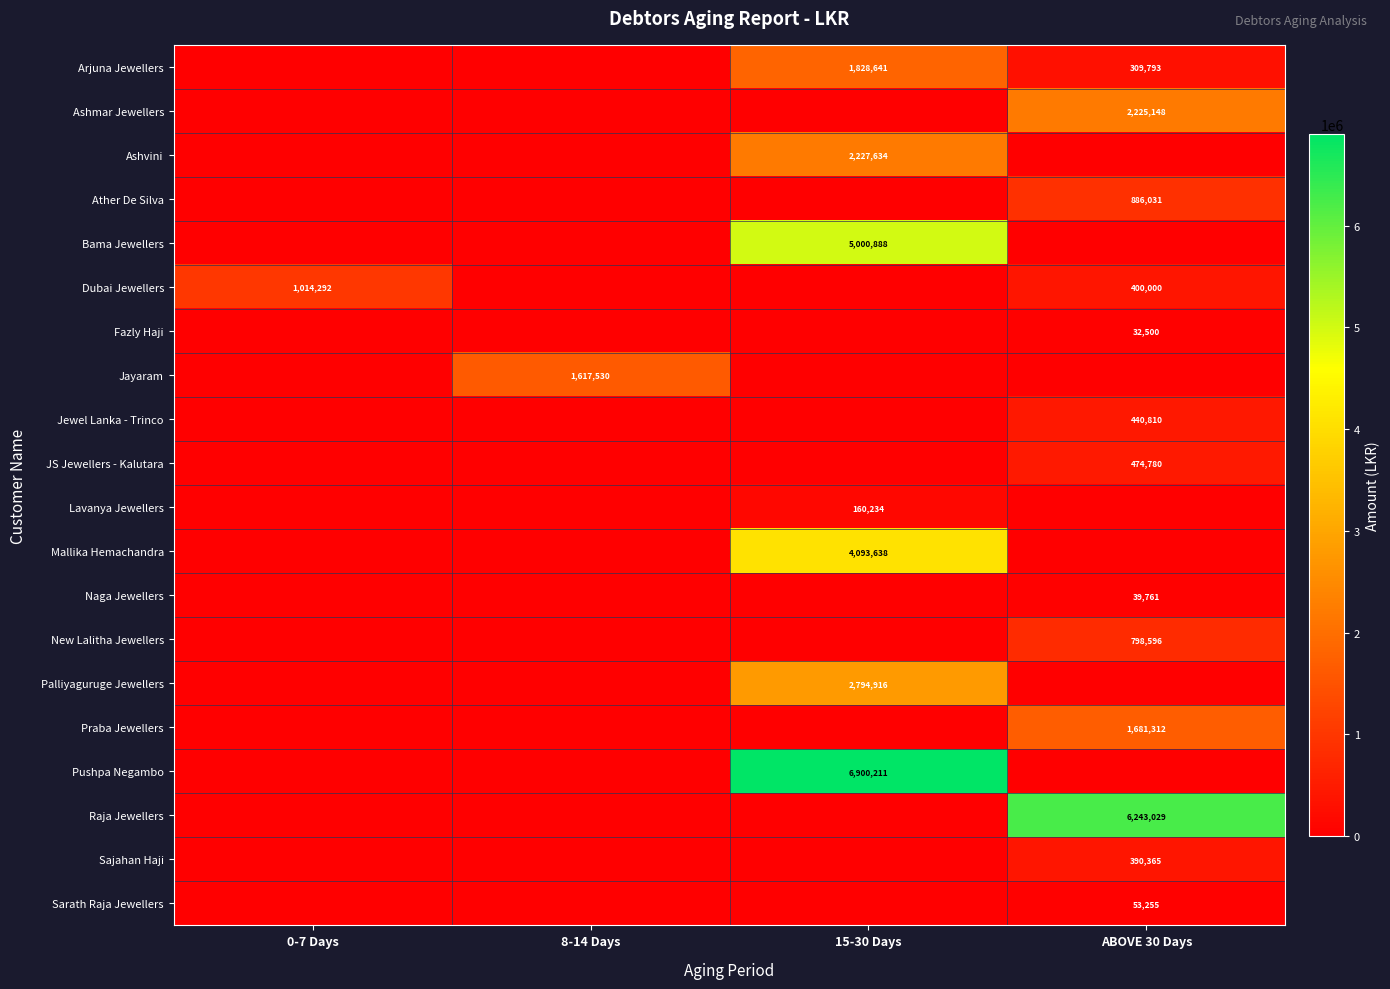

The Ashvini series shows 3571042 at 15-30 Days. True or false?

False